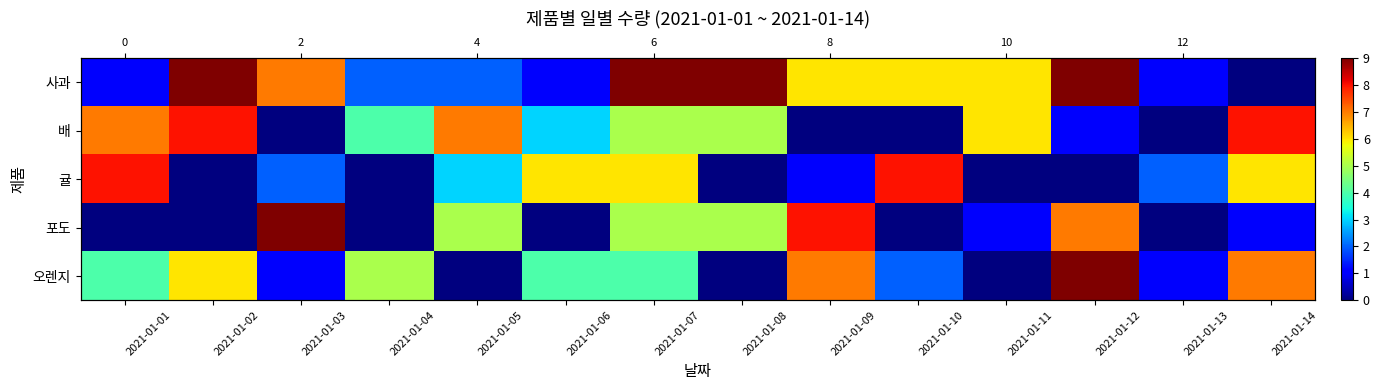

Between 2021-01-02 and 2021-01-05, which series saw the biggest shift?

사과